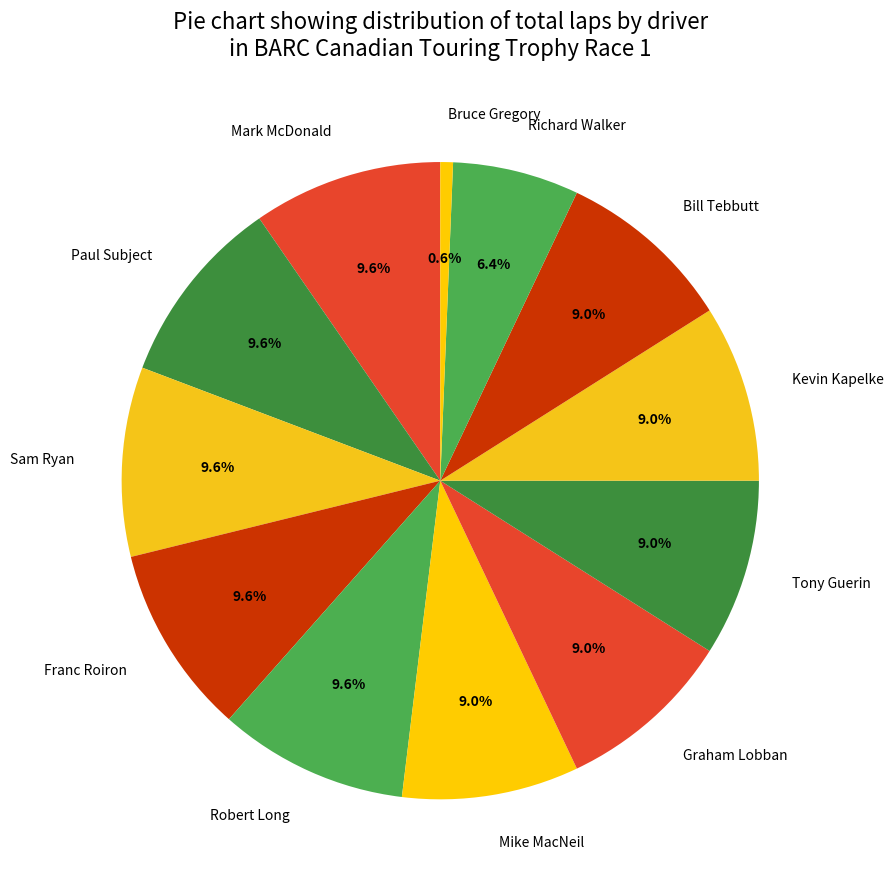

Does any single category account for the majority?

No